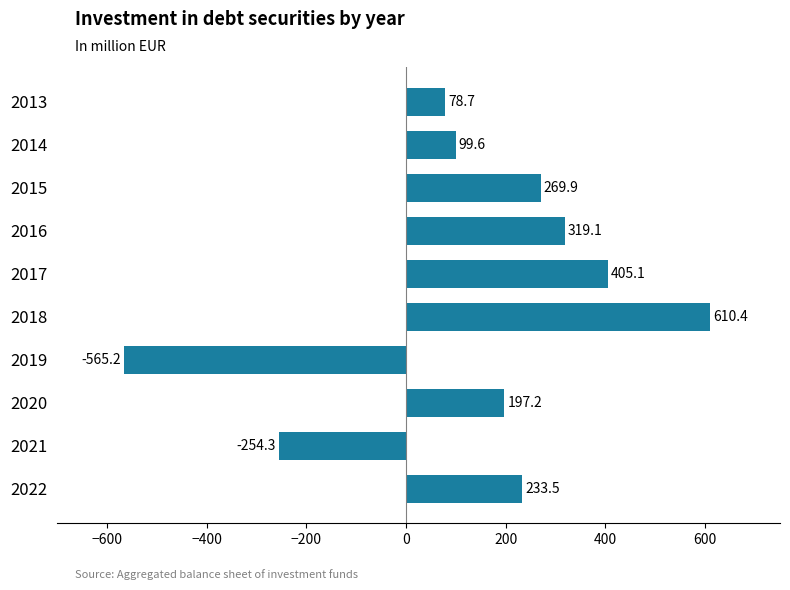

What is the difference between the values at 2015 and 2020?

72.7